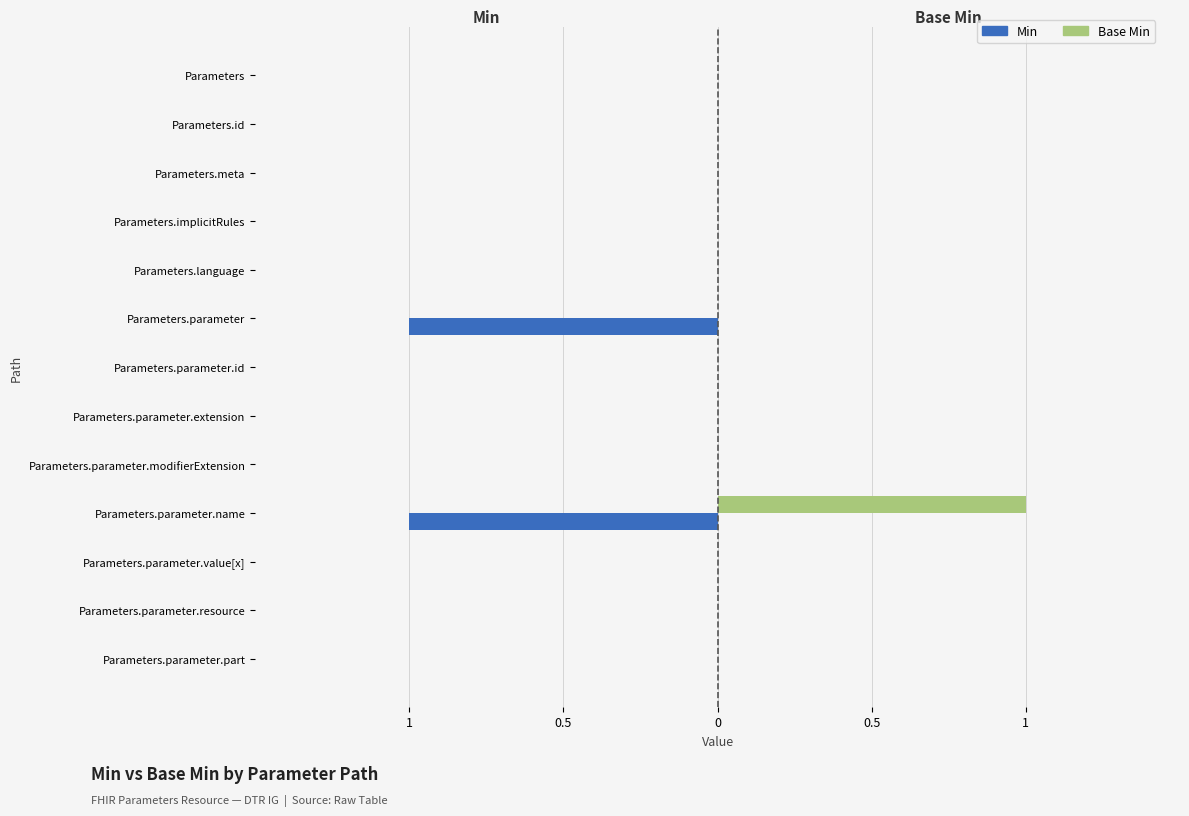

How many bars are there in each group?

2